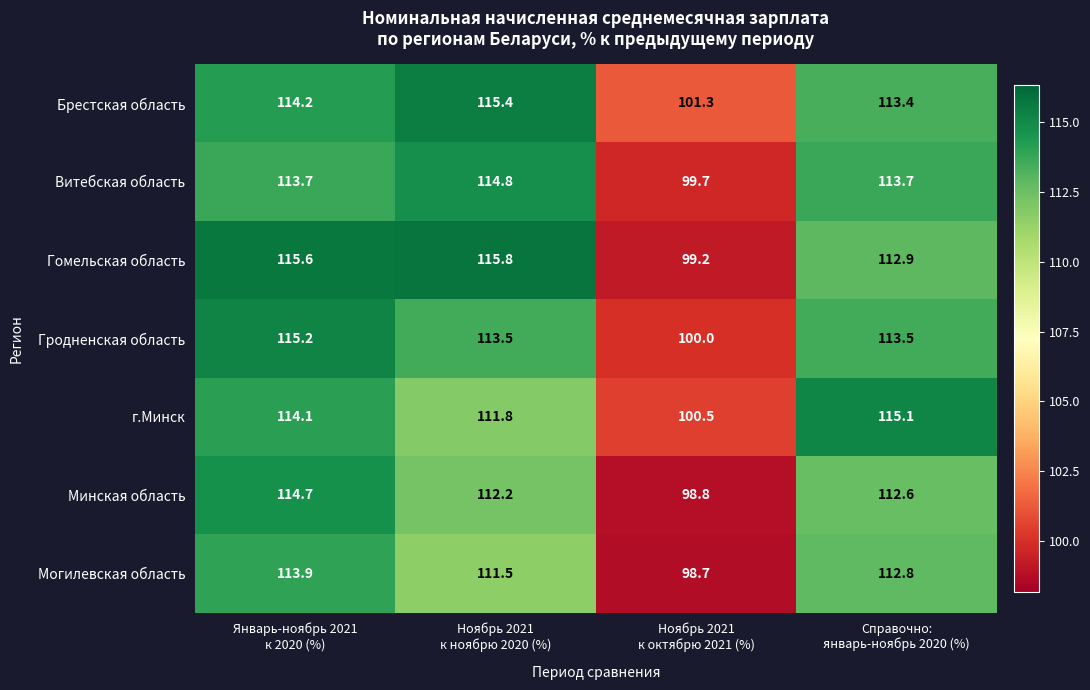

Which series has the largest total across all categories?

Брестская область